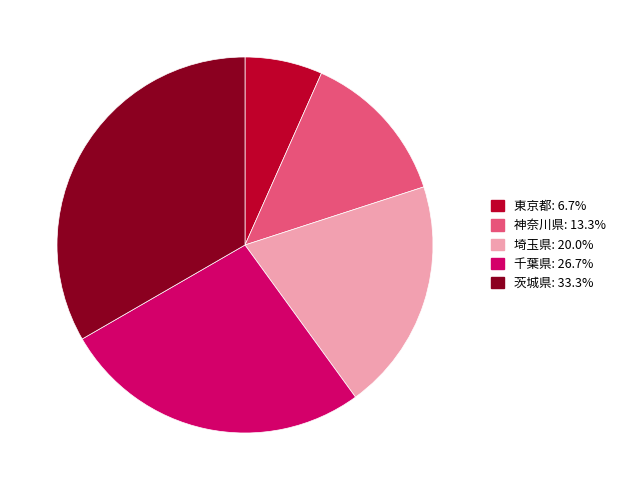

Which has a higher value, 埼玉県 or 神奈川県?

埼玉県